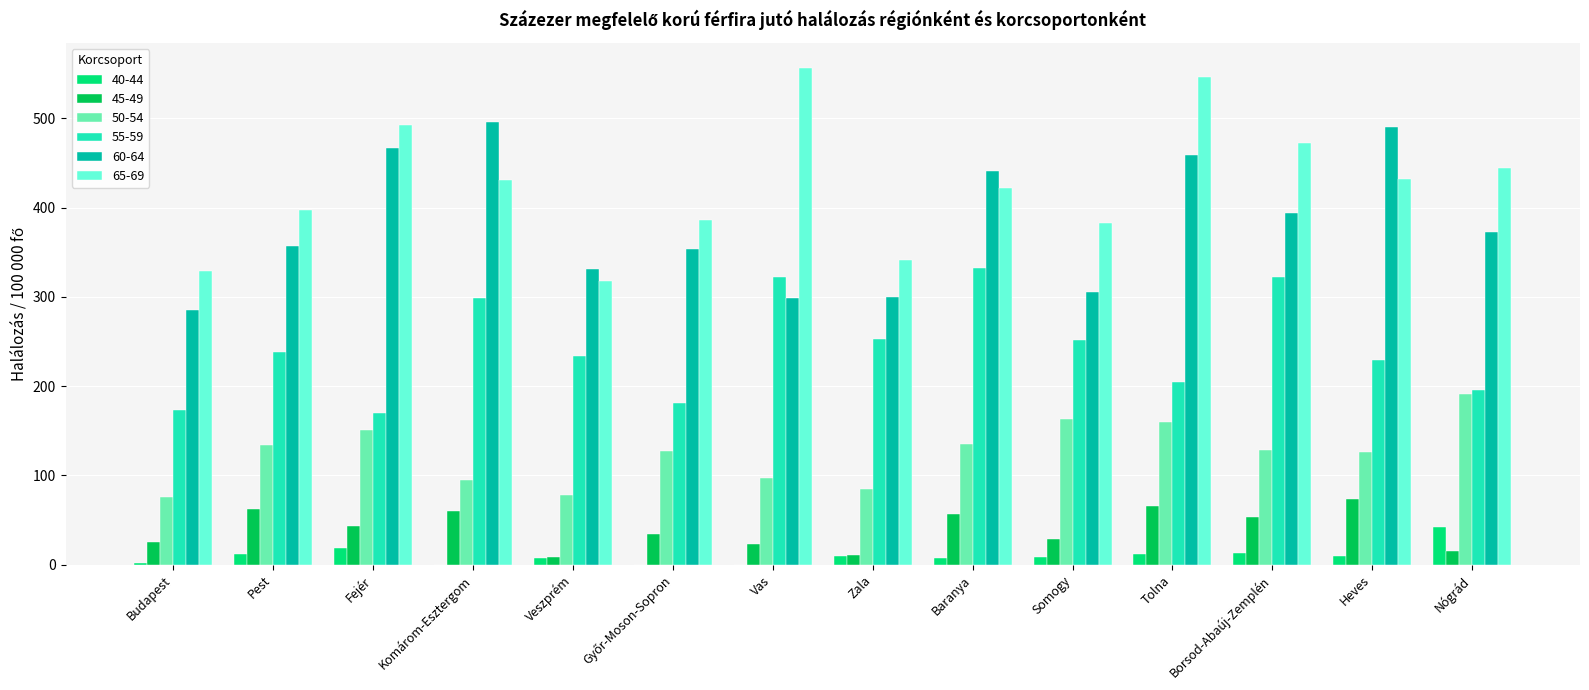

What is the sum of all 60-64 values?

5350.6